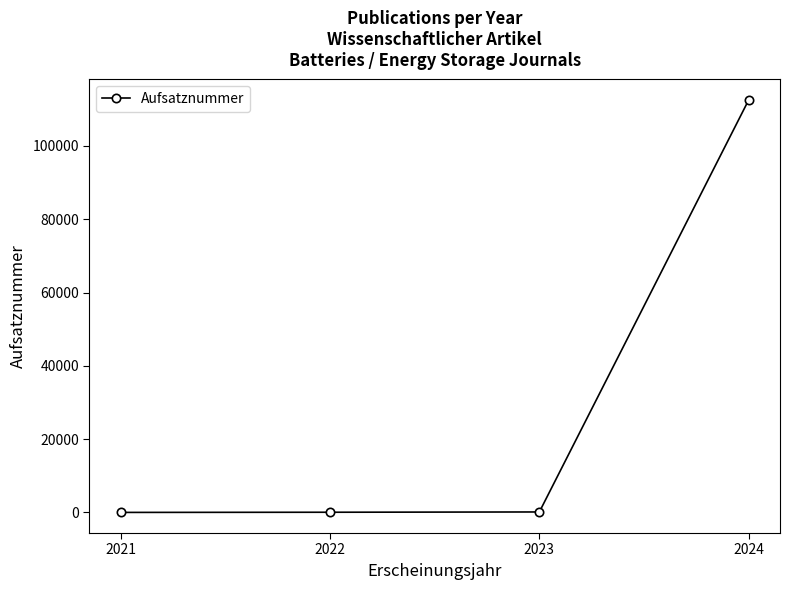

Is it true that the value at 2024 is 189083.5?

False